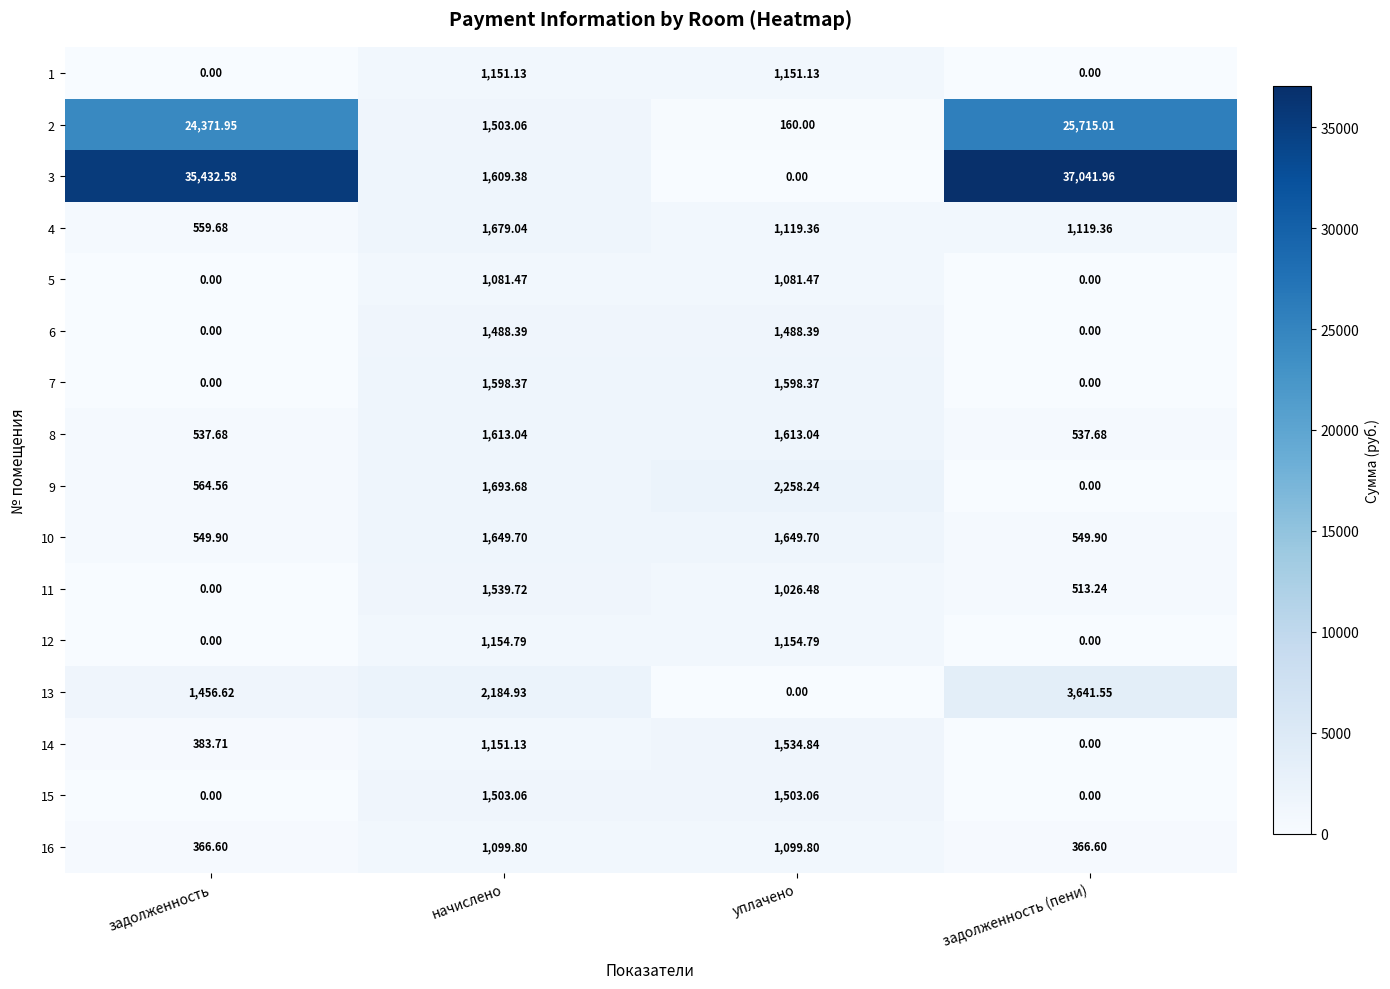

At which category is the sum across all series the highest?

задолженность (пени)